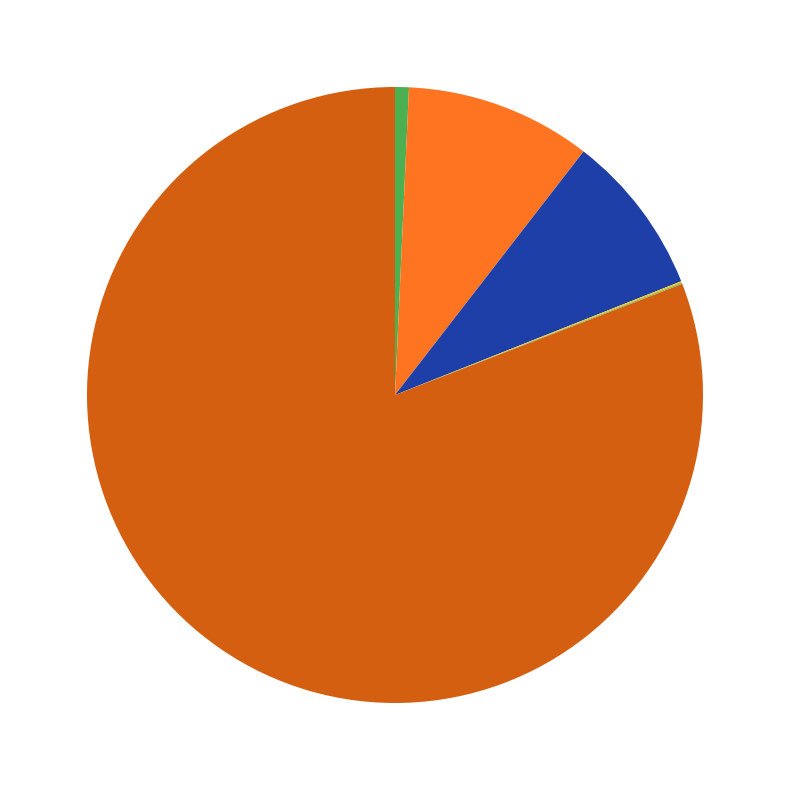

Does any single category account for the majority?

Yes